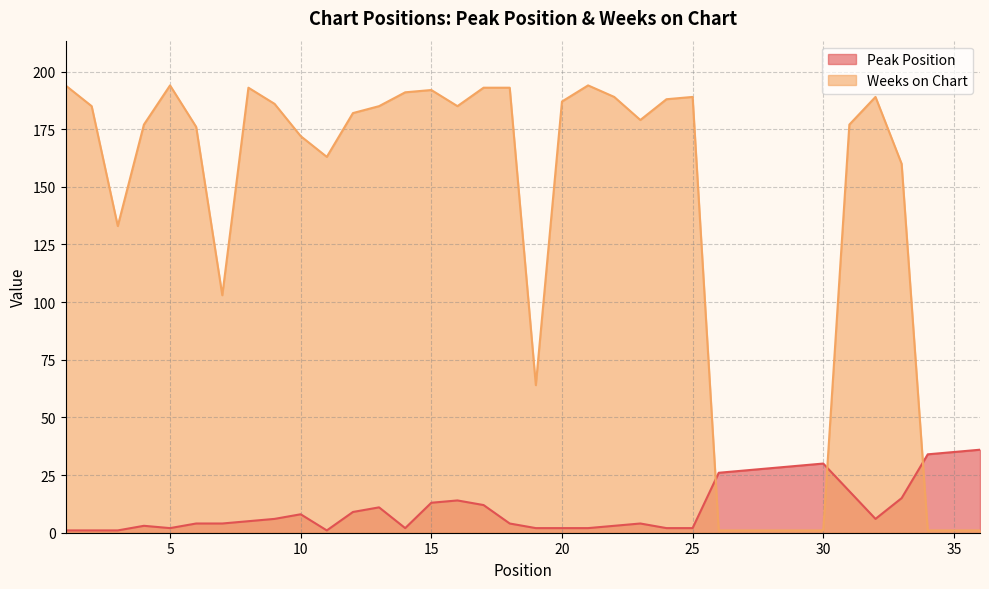

What value does the Weeks on Chart series have at 4, to the nearest 50?

200